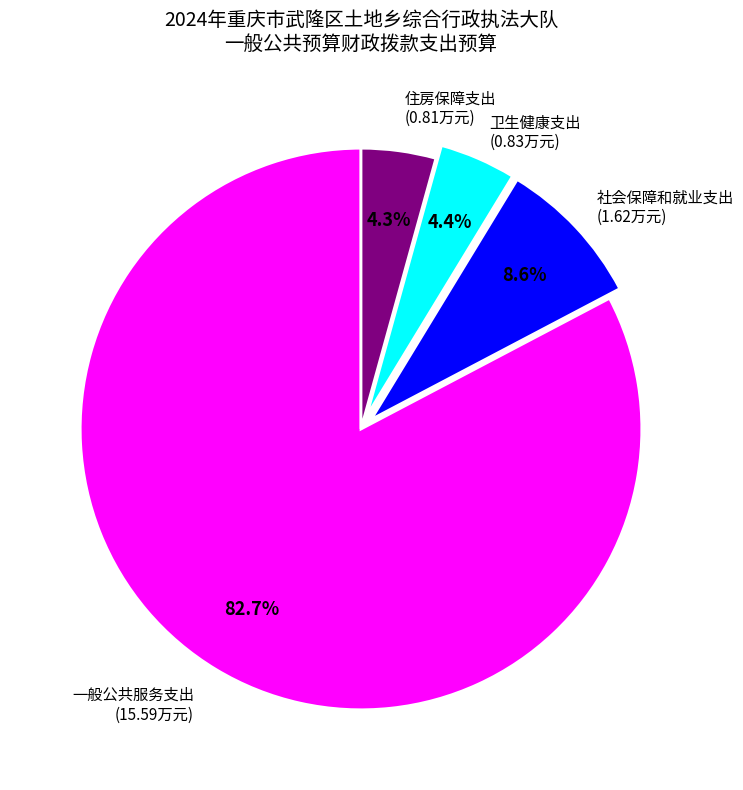

Does any single category account for the majority?

Yes